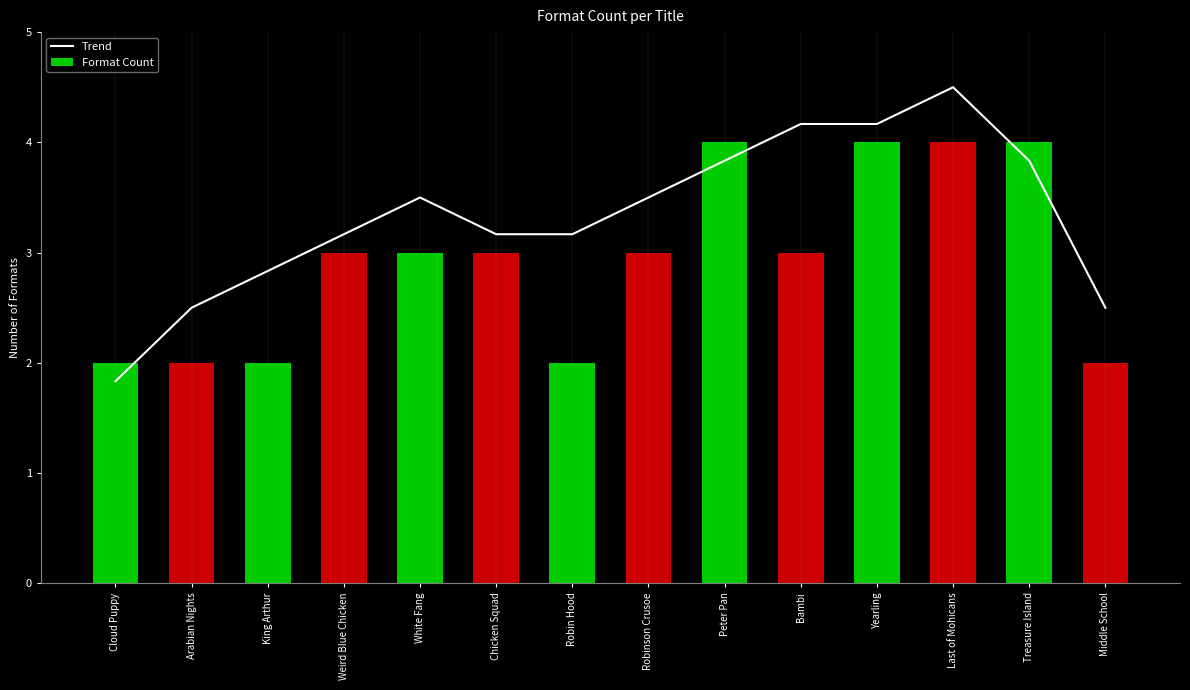

At which label is Format Count closest to 3?

Weird Blue Chicken